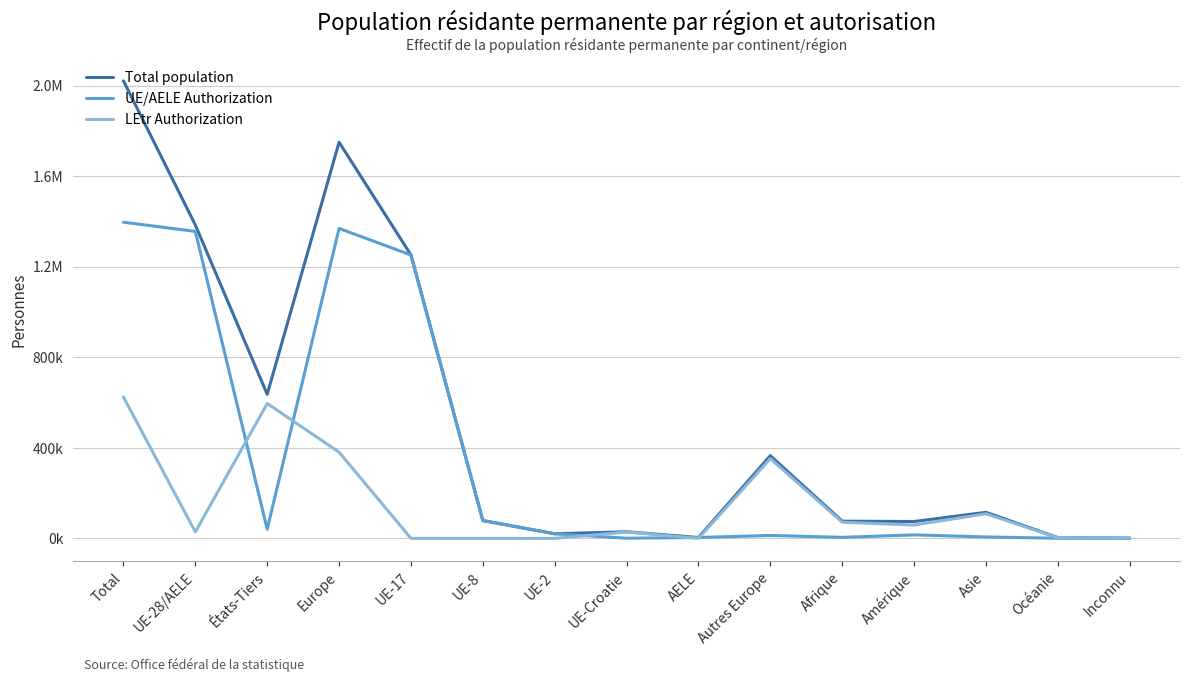

Reading left to right, extract all data points from this chart.

Total population: Total=2021525	UE-28/AELE=1384905	États-Tiers=636620	Europe=1750432	UE-17=1252315	UE-8=78921	UE-2=20450	UE-Croatie=29261	AELE=3958	Autres Europe=365527	Afrique=76172	Amérique=74625	Asie=115250	Océanie=3651	Inconnu=1395
UE/AELE Authorization: Total=1396995	UE-28/AELE=1356414	États-Tiers=40581	Europe=1369486	UE-17=1252205	UE-8=78907	UE-2=20418	UE-Croatie=926	AELE=3958	Autres Europe=13072	Afrique=4762	Amérique=15484	Asie=6466	Océanie=761	Inconnu=36
LEtr Authorization: Total=624530	UE-28/AELE=28491	États-Tiers=596039	Europe=380946	UE-17=110	UE-8=14	UE-2=32	UE-Croatie=28335	AELE=0	Autres Europe=352455	Afrique=71410	Amérique=59141	Asie=108784	Océanie=2890	Inconnu=1359